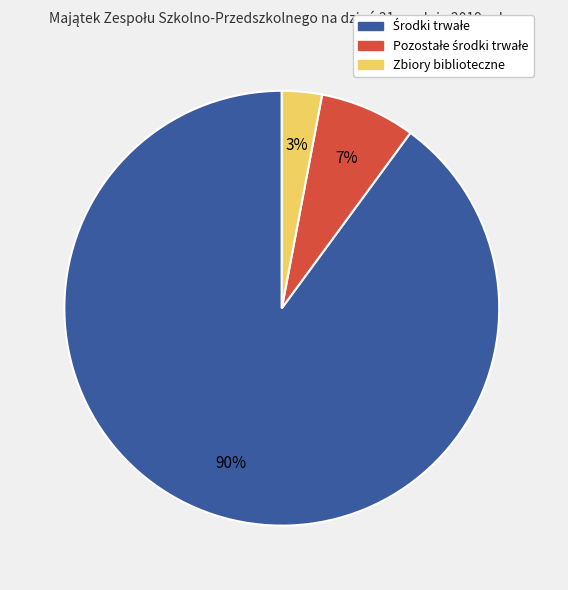

To the nearest percent, what portion does Zbiory biblioteczne represent?

3%